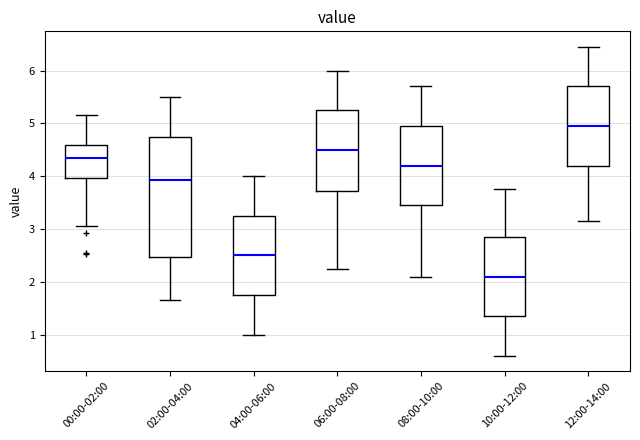

Which box has the lowest median line?

10:00-12:00